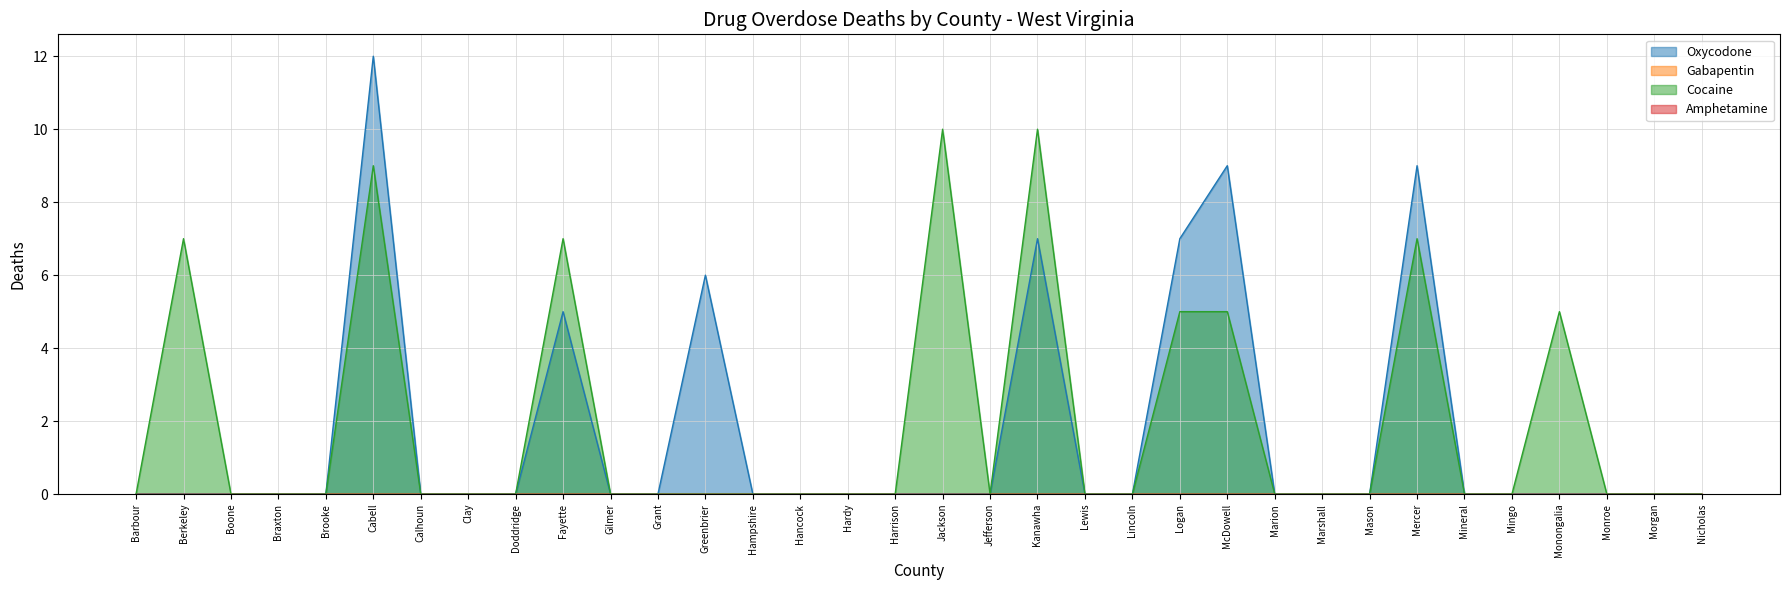

At which label does Oxycodone reach its peak?

Cabell